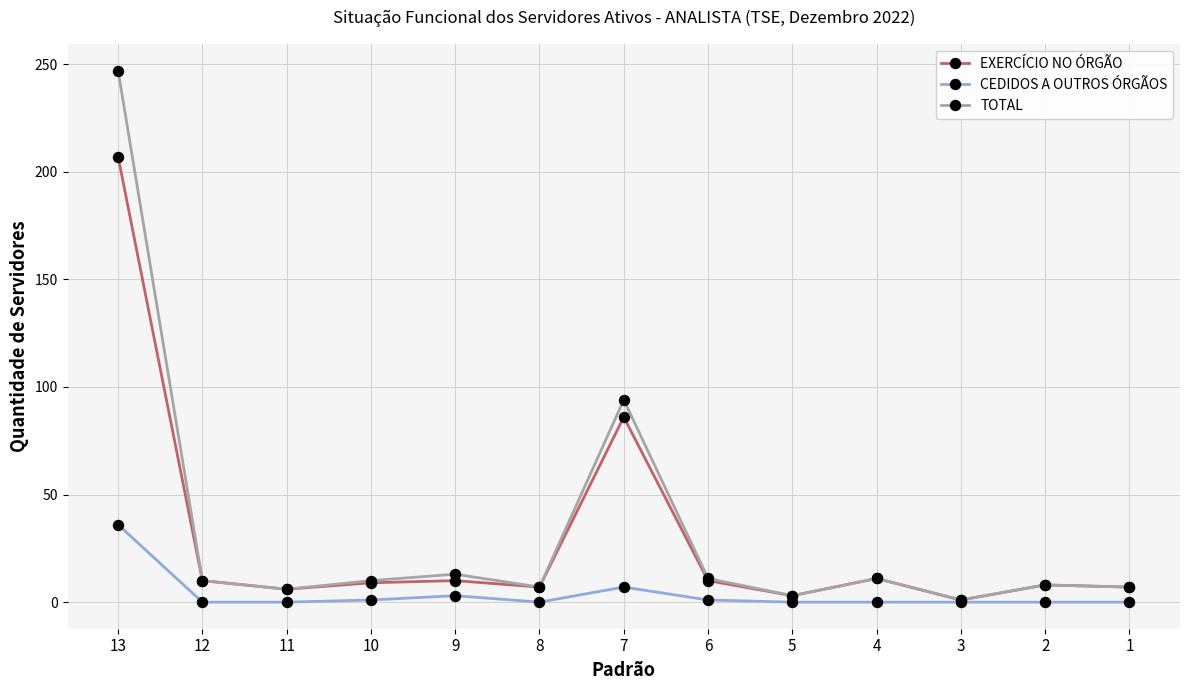

How many categories are shown in the chart?

13